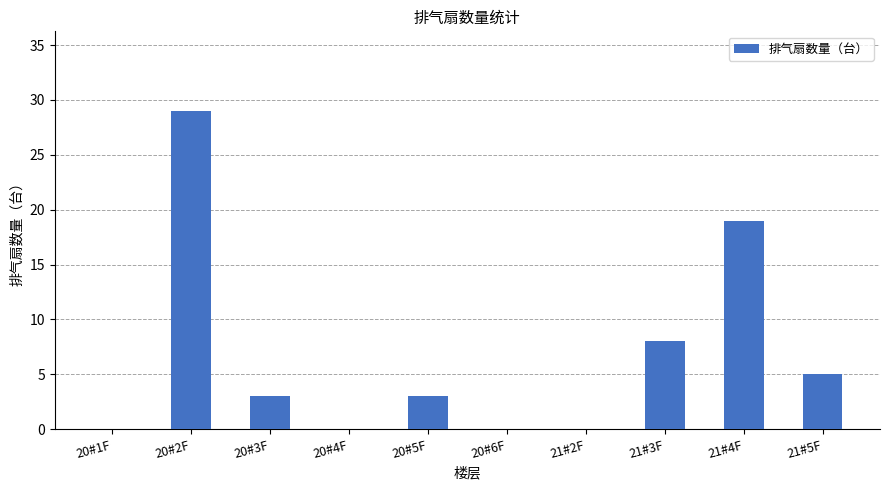

Reading right to left, list all the values displayed in this chart.

21#5F=5	21#4F=19	21#3F=8	21#2F=0	20#6F=0	20#5F=3	20#4F=0	20#3F=3	20#2F=29	20#1F=0